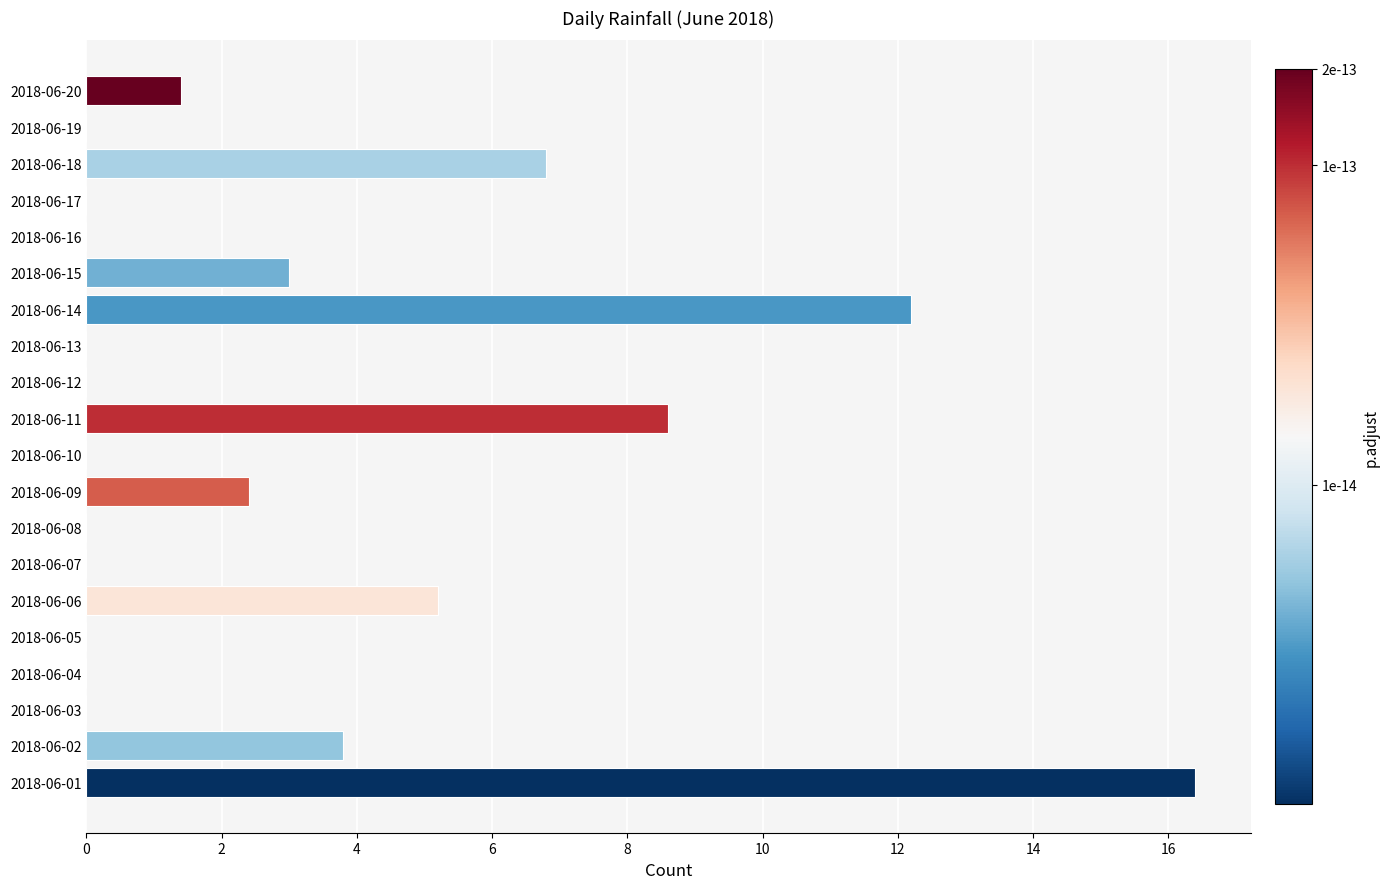

What is the sum of all values?

59.8